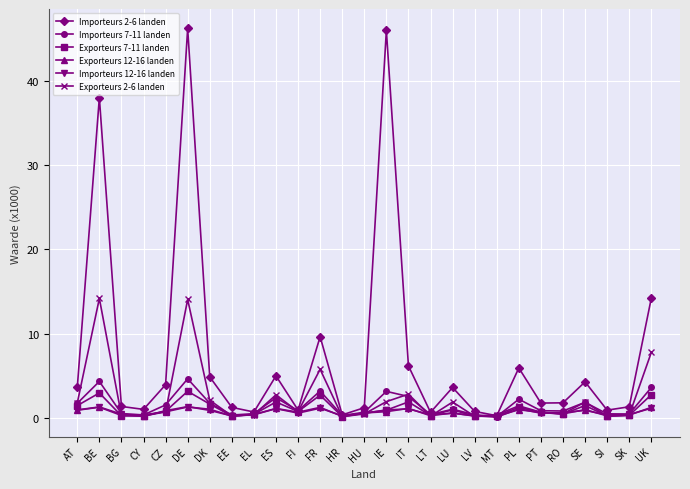

What is the sum of all Importeurs 12-16 landen values?

18.0